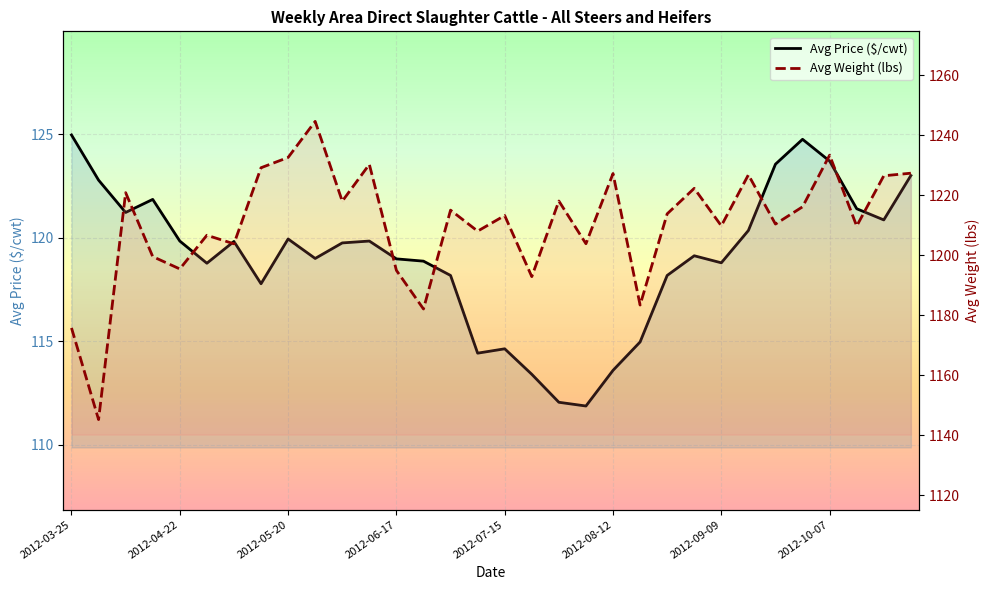

Which series has the largest total across all categories?

Avg Weight (lbs)